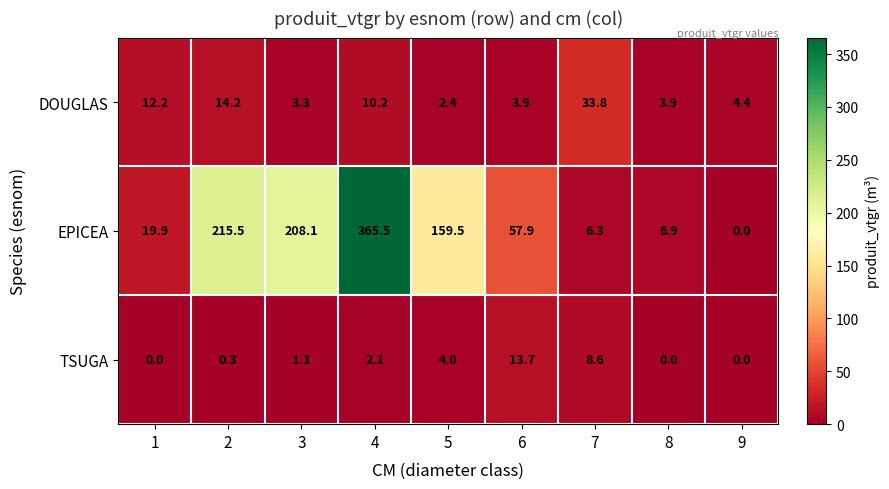

Between 3 and 7, which series saw the biggest shift?

EPICEA